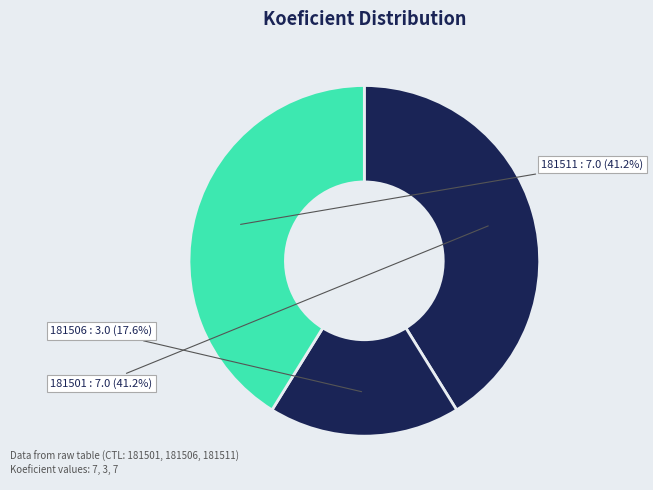

The 181511 slice represents 35% of the pie. True or false?

False